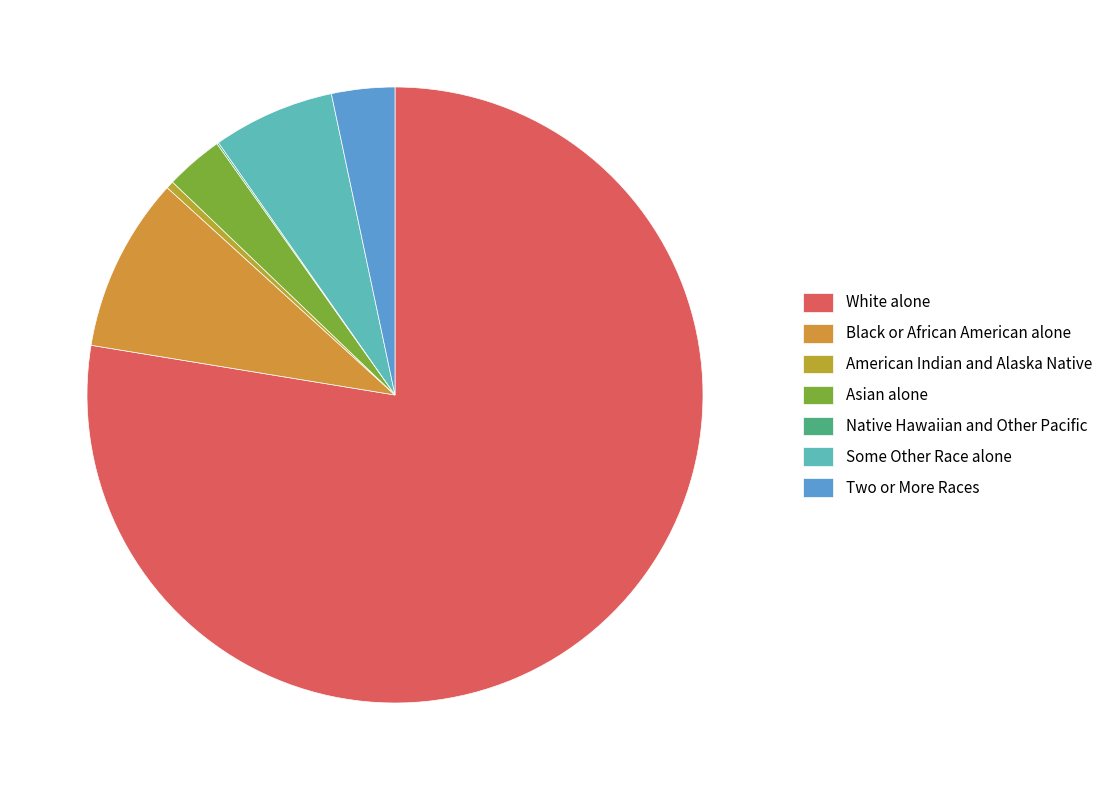

Count the number of slices in the pie.

7